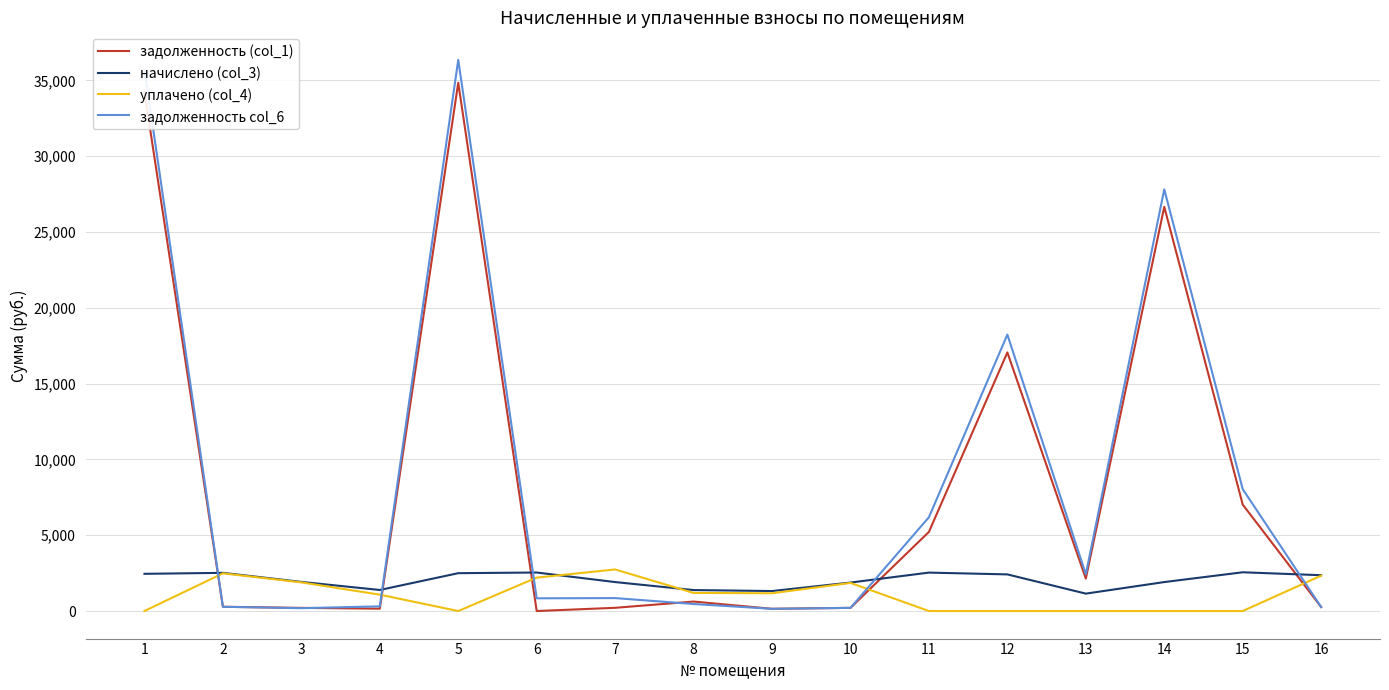

What is the maximum value shown in the chart?

36358.6